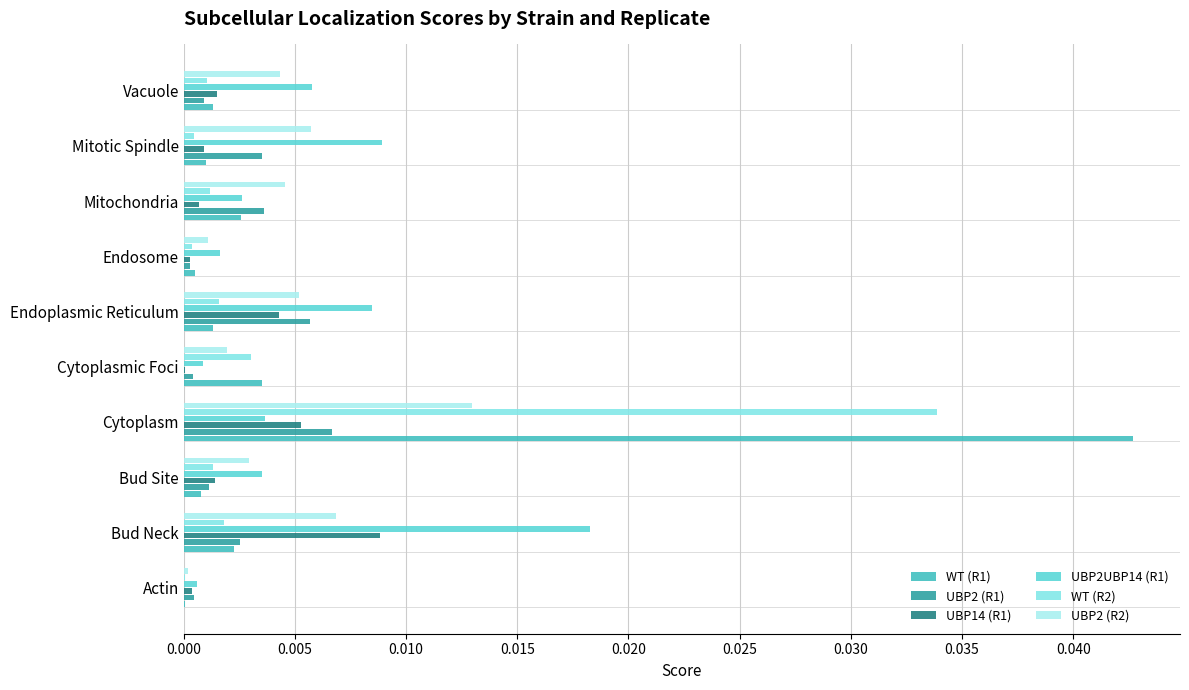

At which label does UBP2 (R2) reach its peak?

Cytoplasm